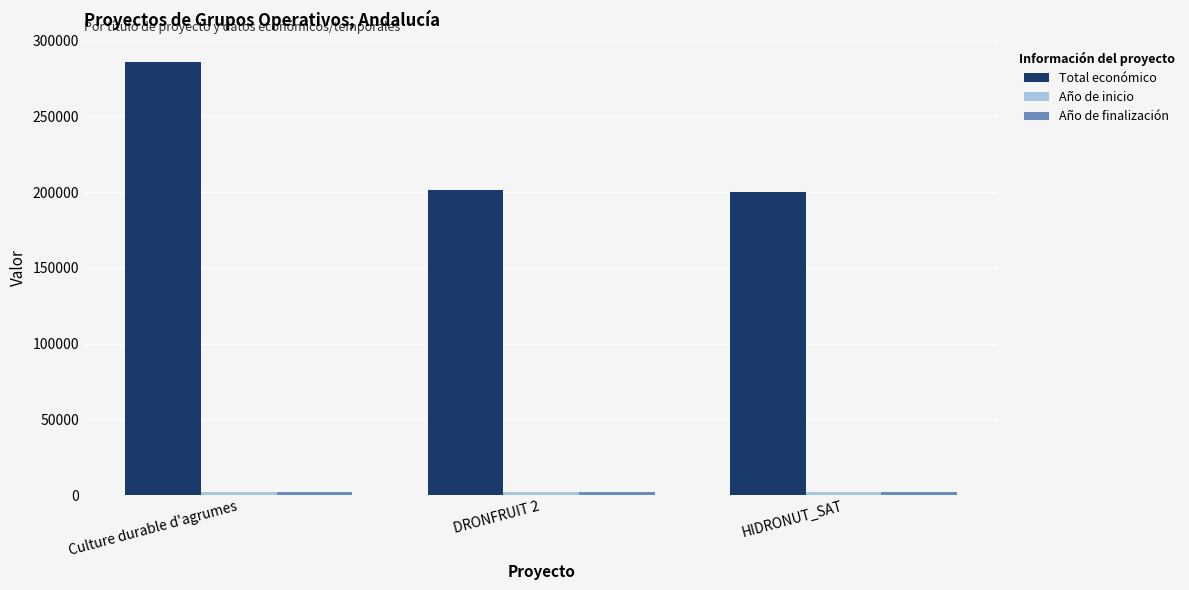

Which series has the widest spread of values?

Total económico